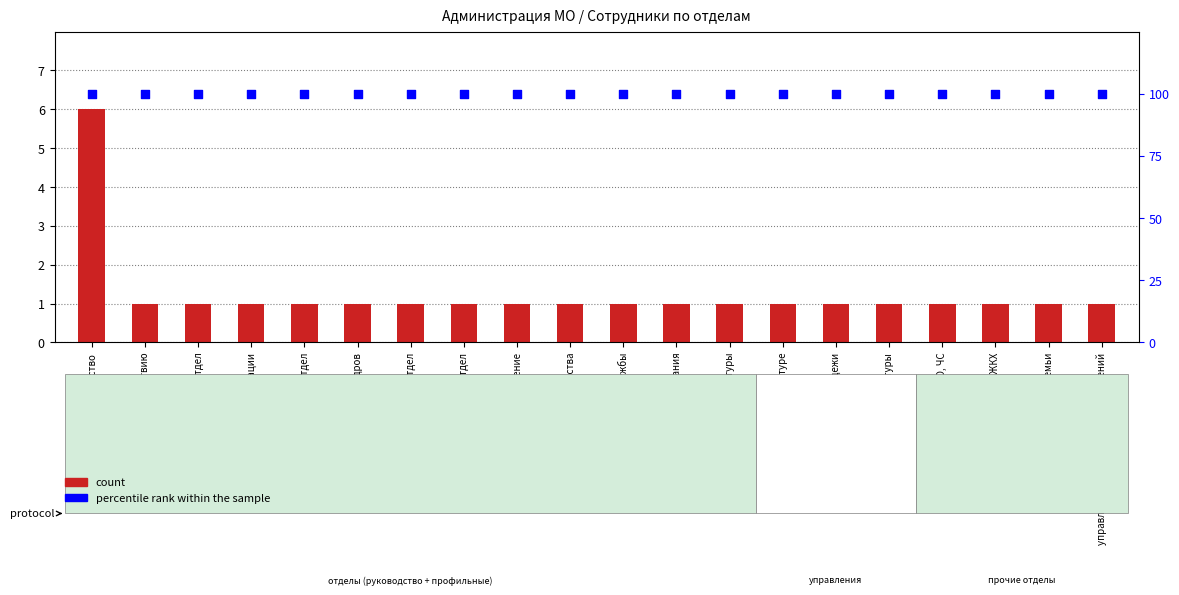

Which series contains the highest Y value?

percentile rank within the sample